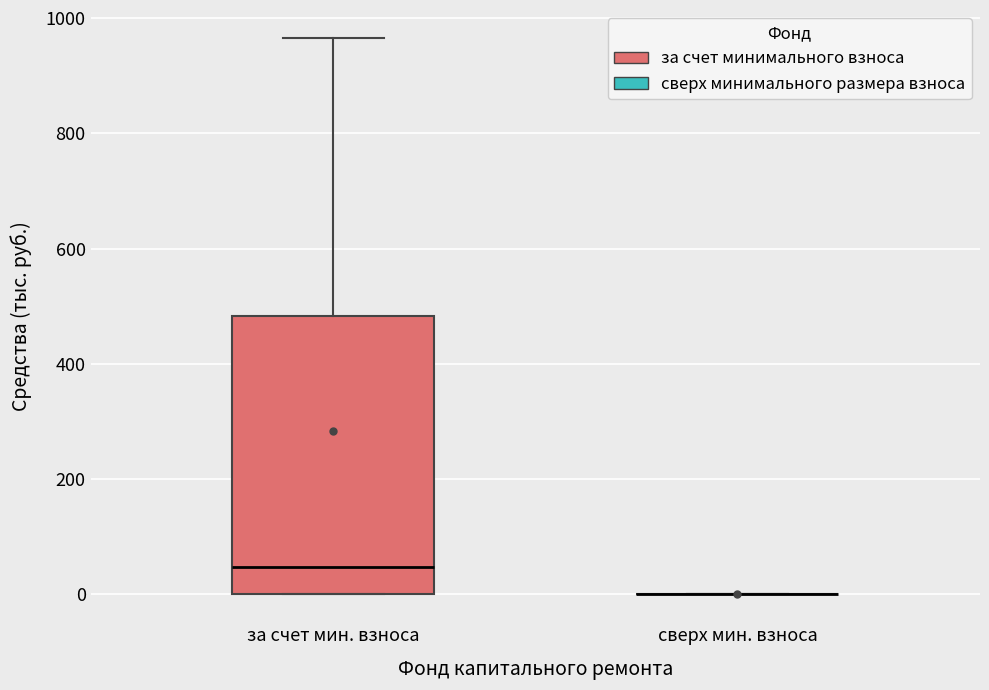

Reading left to right, read every box against the y-axis: the position of its median line, the range the box covers, and the ends of its whiskers. The values are not printed on the chart, so give them approximately, as read against the axis.

за счет мин. взноса: median 40, box 0 to 480, whiskers 0 to 960
сверх мин. взноса: box collapsed to a line at 0, whiskers 0 to 0